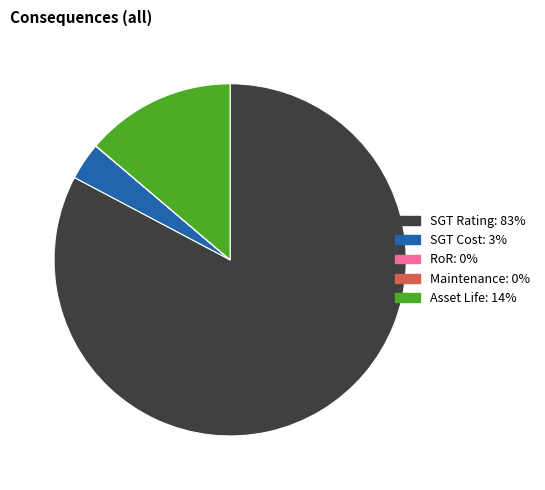

Which slice is the largest?

SGT Rating